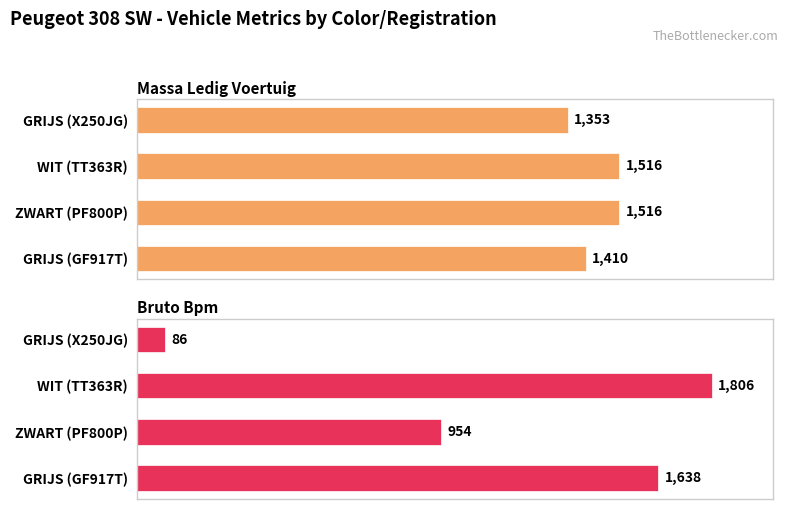

What is the sum of the massa_ledig_voertuig values at GRIJS (GF917T) and ZWART (PF800P)?

2926